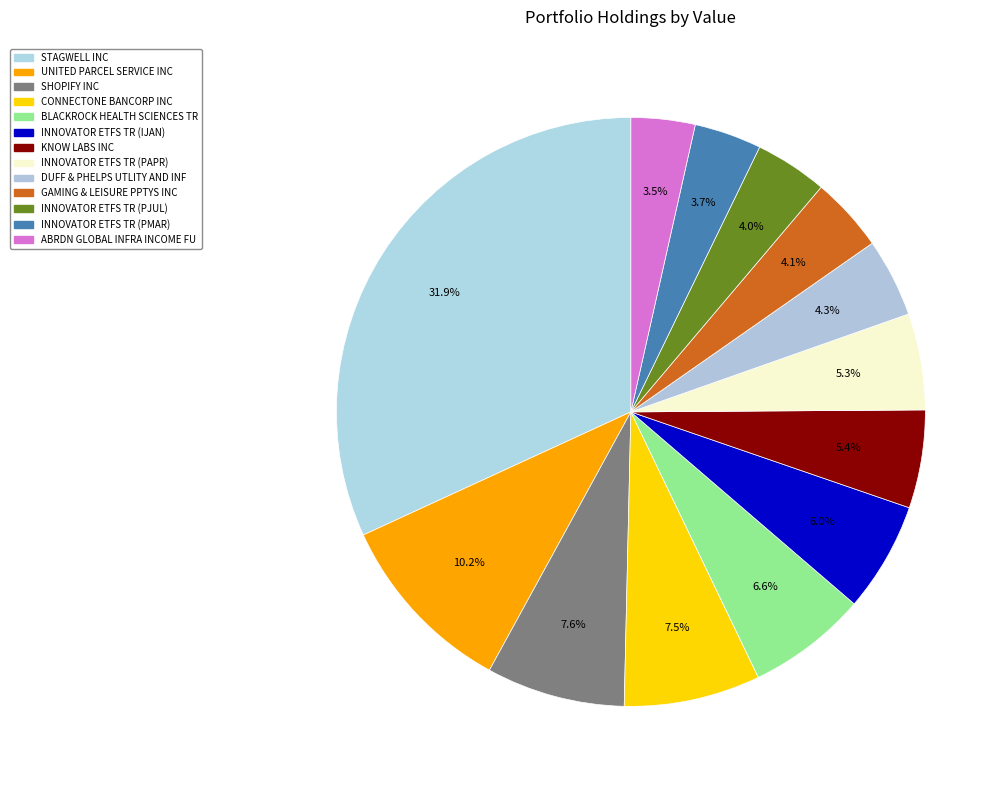

Which has a higher value, UNITED PARCEL SERVICE INC or BLACKROCK HEALTH SCIENCES TR?

UNITED PARCEL SERVICE INC